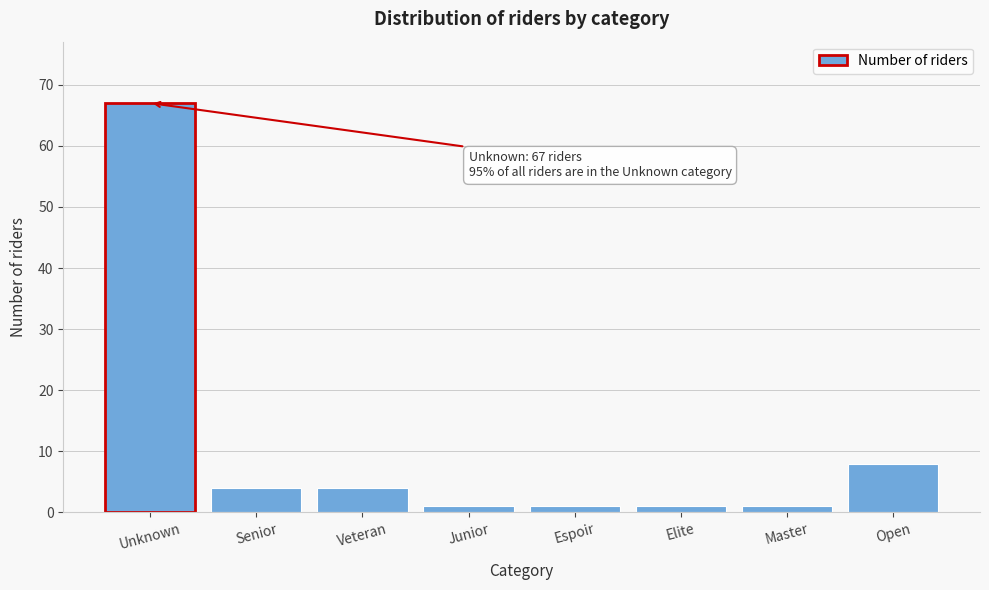

Reading left to right, transcribe all the data shown in this chart.

Unknown=67	Senior=4	Veteran=4	Junior=1	Espoir=1	Elite=1	Master=1	Open=8